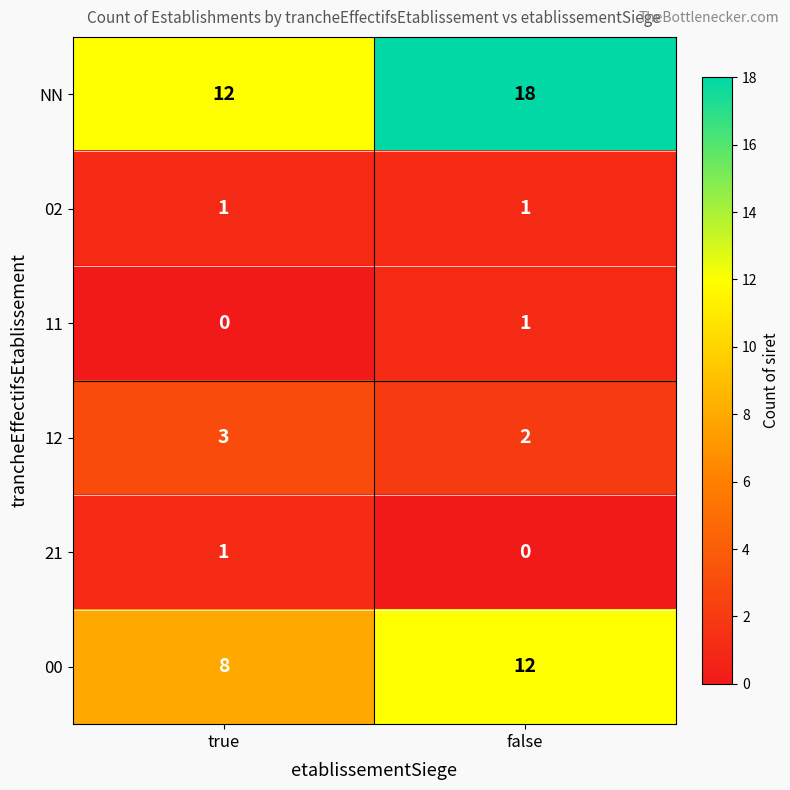

The 12 series shows 1 at false. True or false?

False